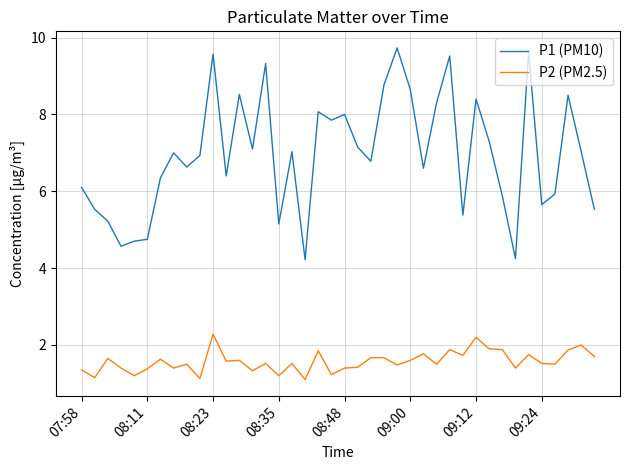

Which series has the widest spread of values?

P1 (PM10)